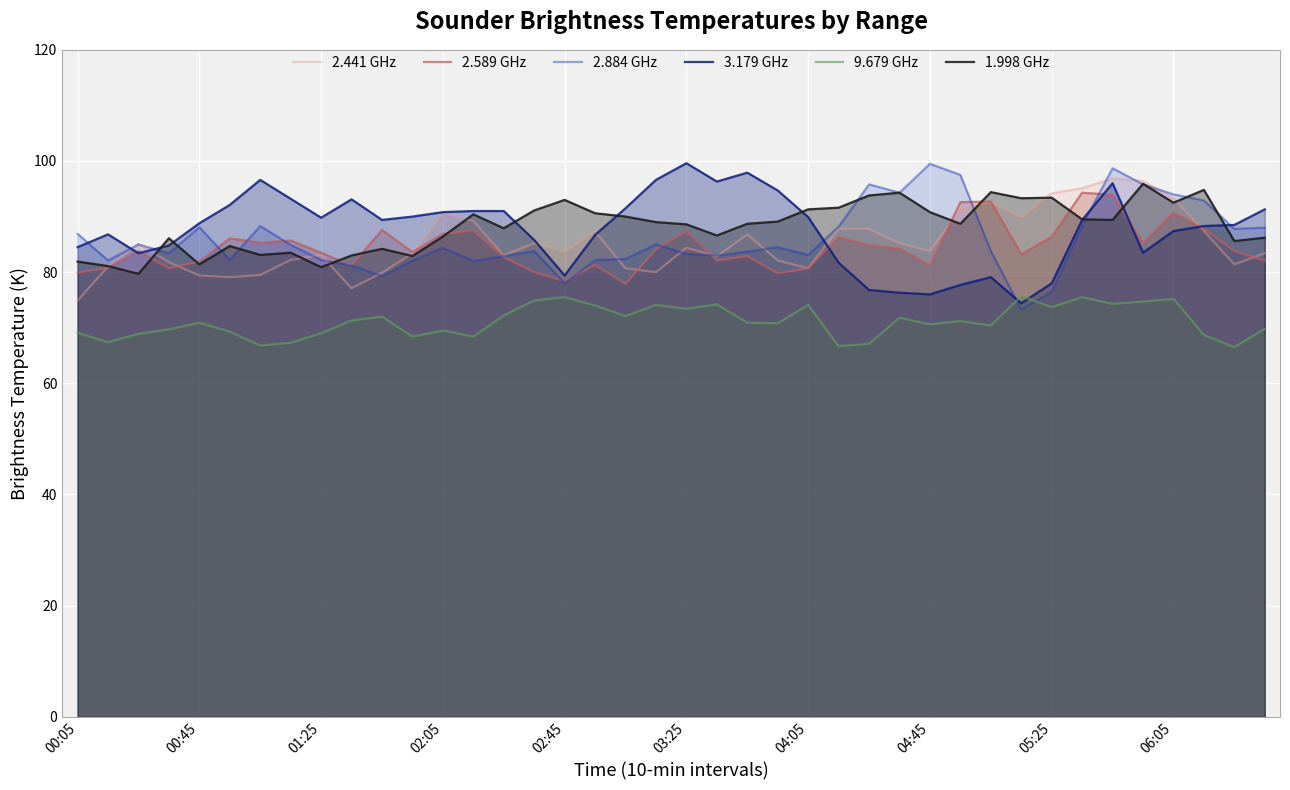

Reading left to right, transcribe all the data shown in this chart.

2.441 GHz: 74.9	81.0	85.1	81.8	79.4	79.1	79.5	82.2	83.1	77.1	79.9	83.4	90.6	89.2	83.0	85.2	83.7	87.3	80.7	80.0	84.4	82.8	86.8	82.1	80.7	87.8	87.8	85.2	83.8	91.4	92.6	89.9	94.2	95.1	96.9	96.4	93.3	87.4	81.4	83.4
2.589 GHz: 79.9	80.8	83.8	80.7	81.9	86.1	85.3	85.7	83.5	81.2	87.6	83.6	86.9	87.5	82.7	80.0	78.4	81.3	77.9	84.1	87.4	82.1	82.9	79.8	80.7	86.3	84.9	84.2	81.2	92.6	92.7	83.2	86.4	94.3	93.9	85.2	90.7	87.8	83.8	82.1
2.884 GHz: 86.9	82.1	85.0	83.4	88.1	82.2	88.3	84.9	82.2	81.2	79.3	82.1	84.4	82.0	82.9	83.8	78.0	82.2	82.4	85.0	83.3	83.0	83.7	84.5	83.1	88.2	95.8	94.3	99.5	97.5	83.8	73.3	76.5	88.4	98.7	95.8	94.0	92.9	87.8	88.0
3.179 GHz: 84.5	86.8	83.4	84.8	88.8	92.1	96.6	93.2	89.8	93.1	89.4	90.0	90.8	91.0	91.0	85.8	79.4	86.7	91.5	96.6	99.6	96.3	97.9	94.7	89.9	81.7	76.8	76.3	76.0	77.7	79.1	74.4	78.0	89.4	96.0	83.5	87.4	88.3	88.5	91.3
9.679 GHz: 69.1	67.4	68.9	69.7	70.9	69.3	66.8	67.3	69.0	71.3	72.0	68.4	69.5	68.4	72.2	74.9	75.5	74.0	72.1	74.1	73.4	74.2	70.9	70.8	74.1	66.7	67.1	71.8	70.6	71.2	70.4	75.7	73.7	75.5	74.3	74.7	75.2	68.7	66.5	69.8
1.998 GHz: 81.9	81.1	79.7	86.1	81.4	84.7	83.1	83.5	80.9	83.0	84.2	82.9	86.4	90.4	87.9	91.1	93.0	90.6	90.0	89.0	88.6	86.6	88.7	89.1	91.3	91.6	93.8	94.3	90.8	88.7	94.4	93.3	93.4	89.5	89.4	95.9	92.5	94.8	85.6	86.2